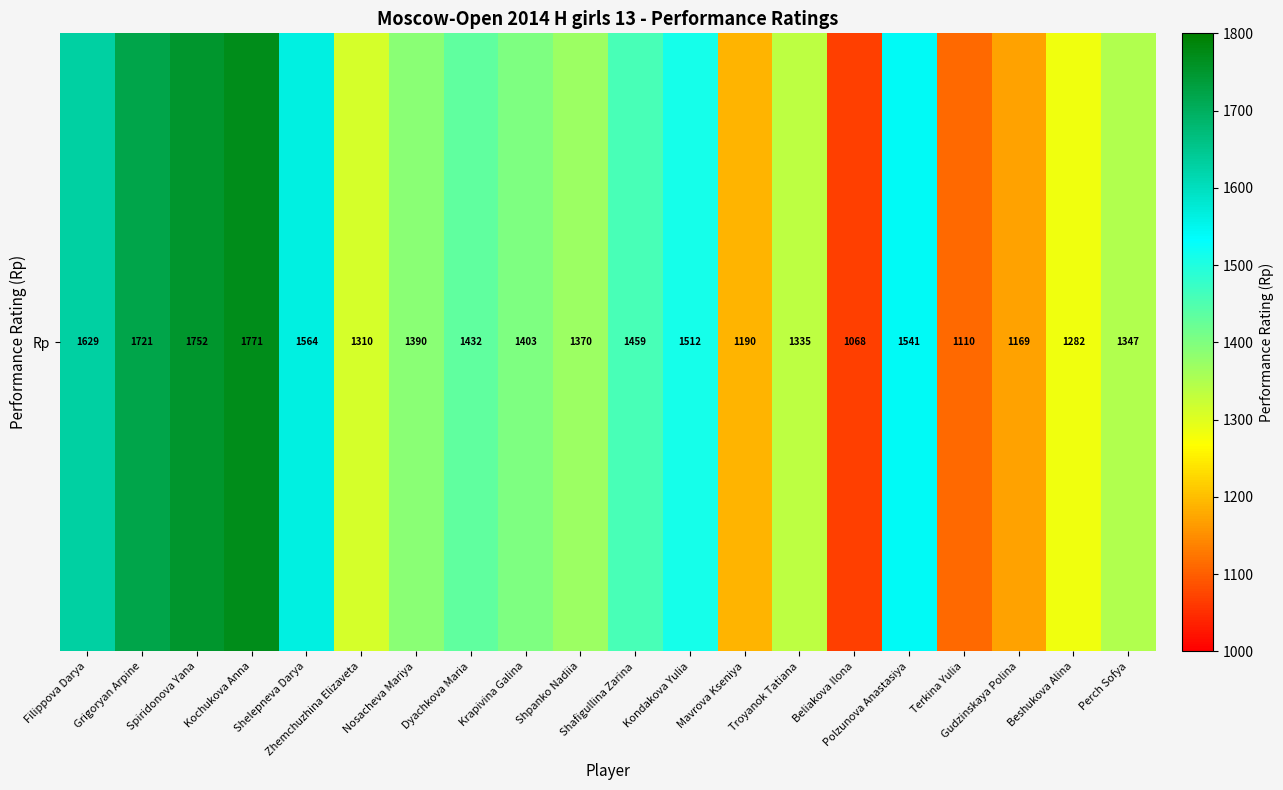

What is the sum of the values at Spiridonova Yana and Filippova Darya?

3381